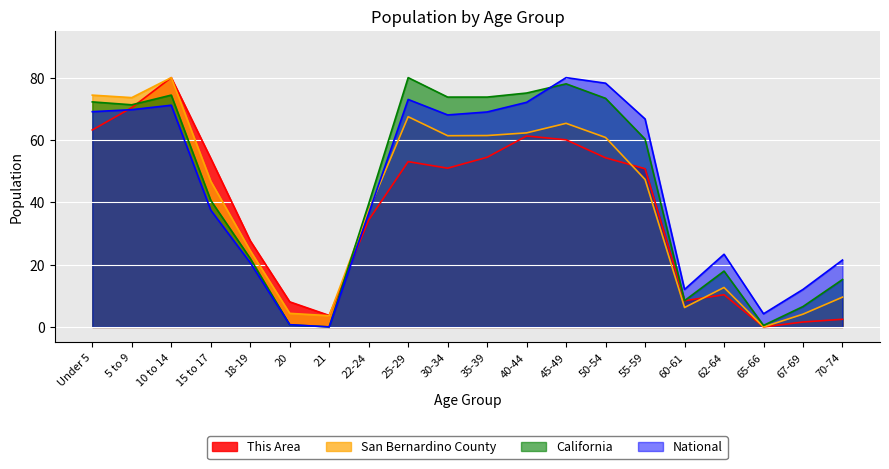

Between 60-61 and 50-54, which is larger?

50-54